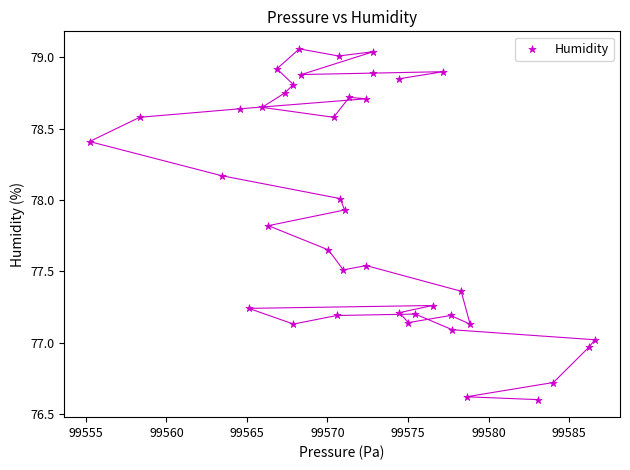

What is the range of X values (max minus min)?

31.4